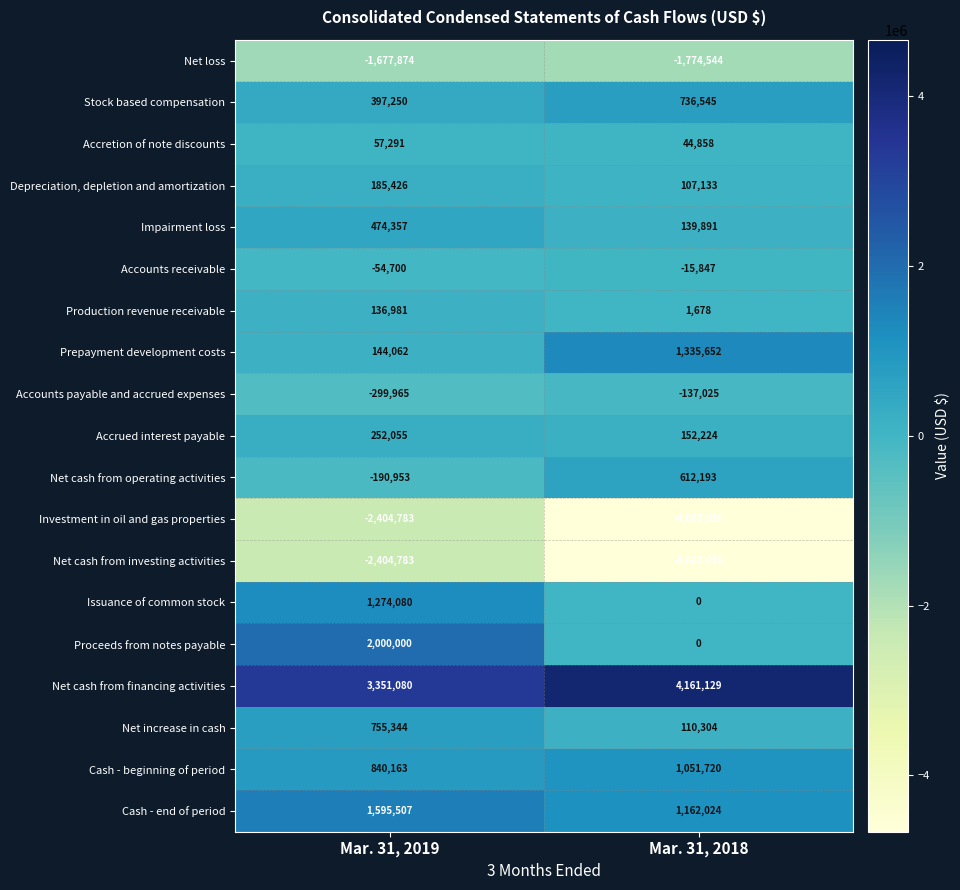

How many positive values does the Issuance of common stock series have?

1